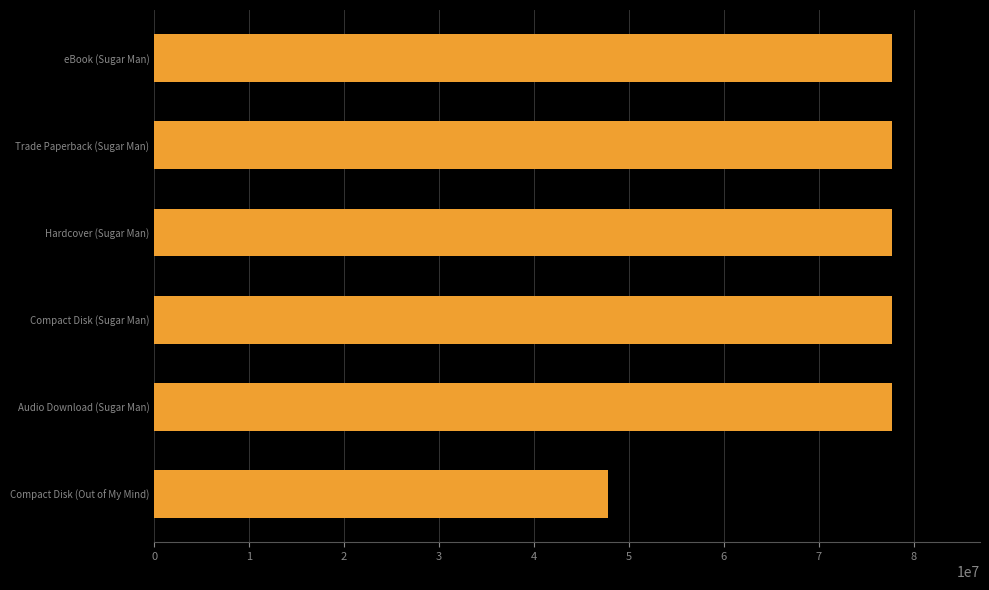

True or false: the data shows 12916355 at Compact Disk (Out of My Mind).

False